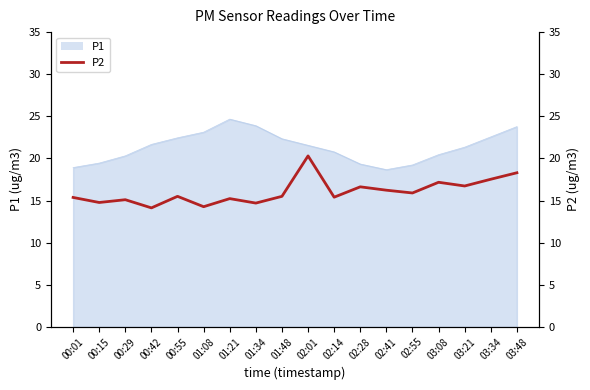

How many interior local valleys does the P1_line series have?

1